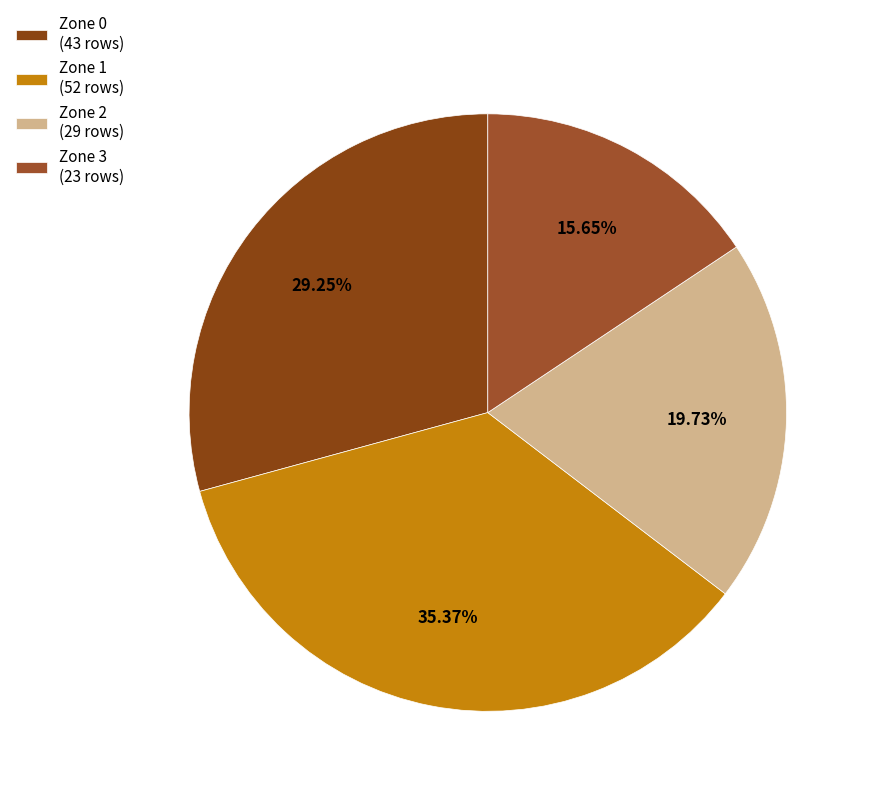

Rank the categories by value from highest to lowest.

Zone 1, Zone 0, Zone 2, Zone 3